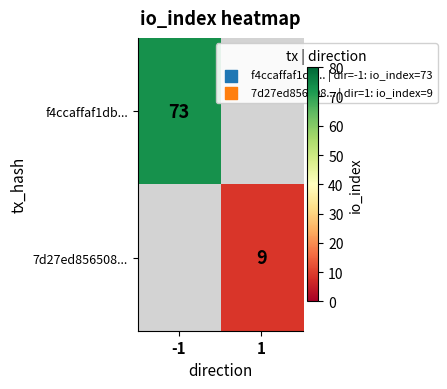

The f4ccaffaf1db... series shows 73 at -1. True or false?

True